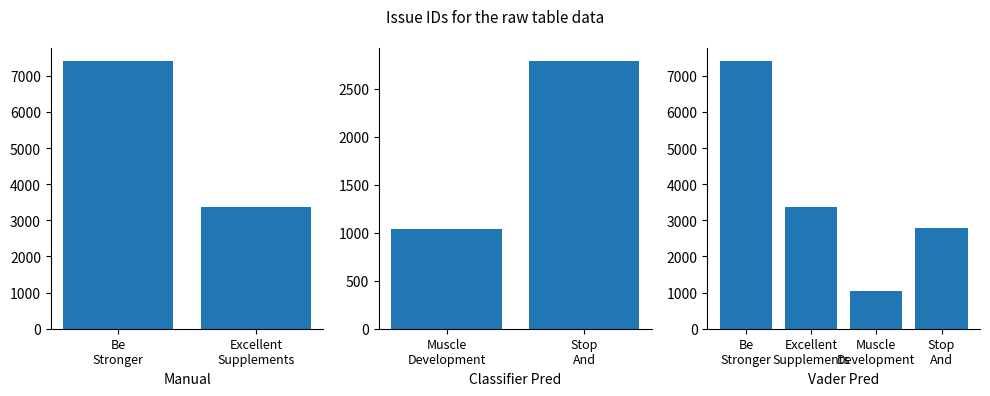

Which category has the highest value across all series?

Be
Stronger